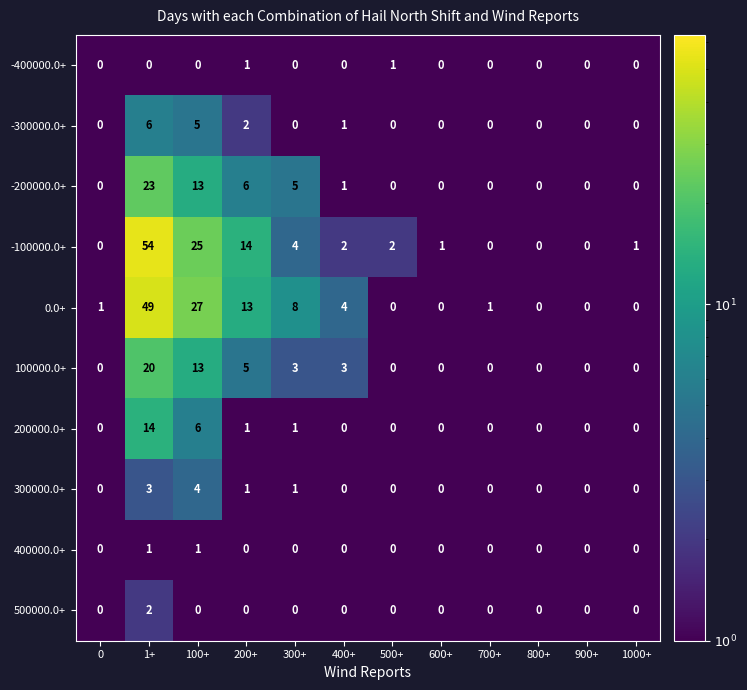

What is the spread (max minus min) of values at 100+?

27